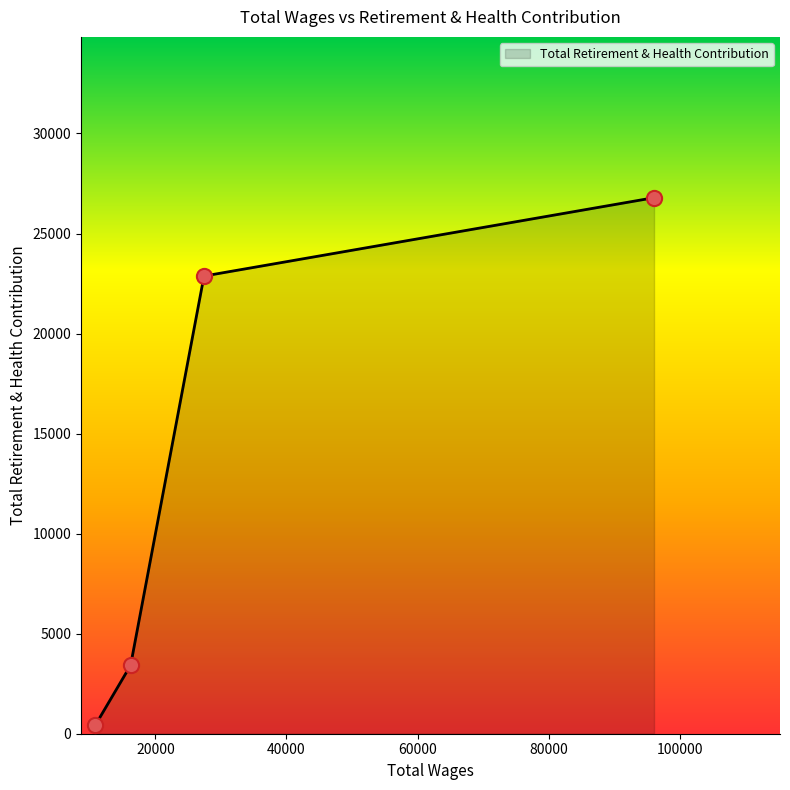

What is the sum of all values?

53510